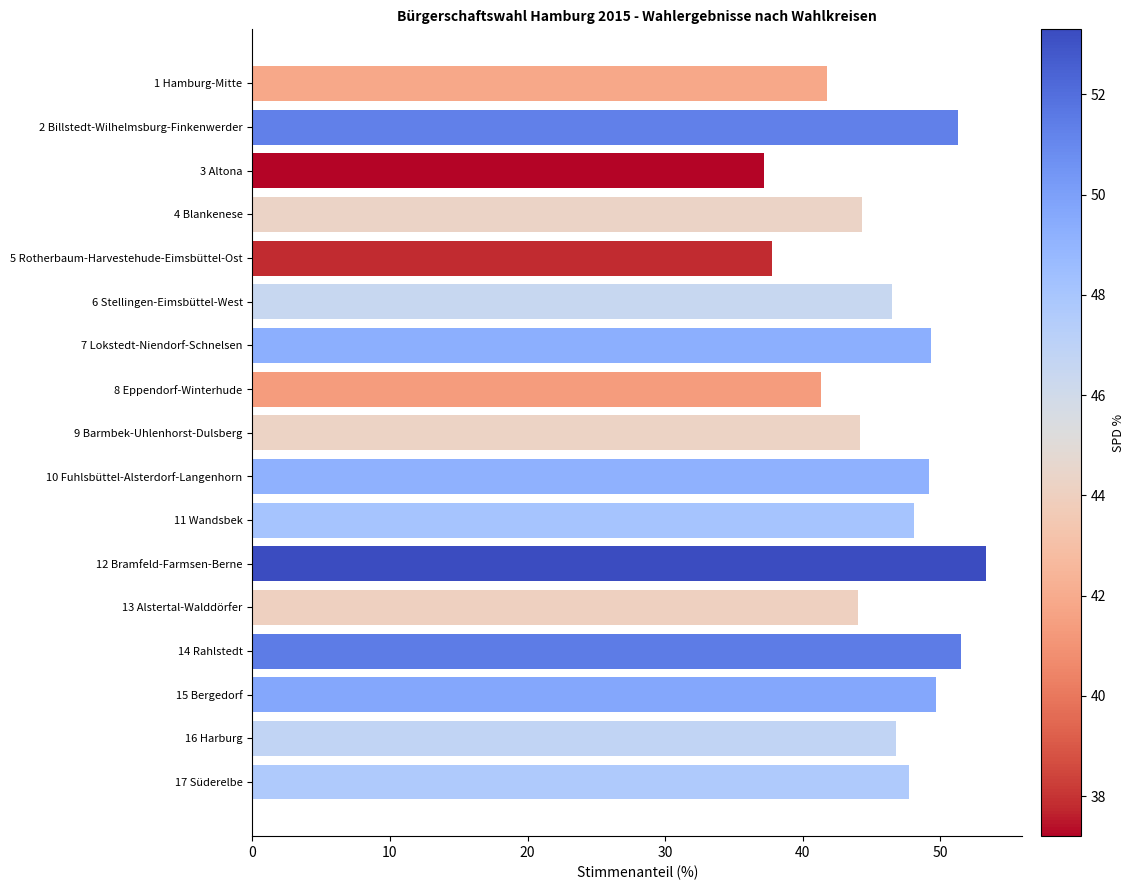

Which label corresponds to the smallest value in the chart?

3 Altona